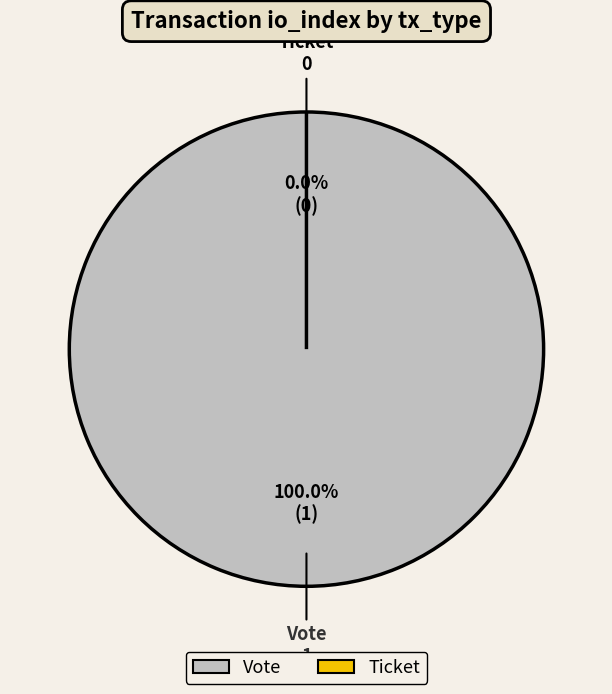

Between Ticket and Vote, which is larger?

Vote